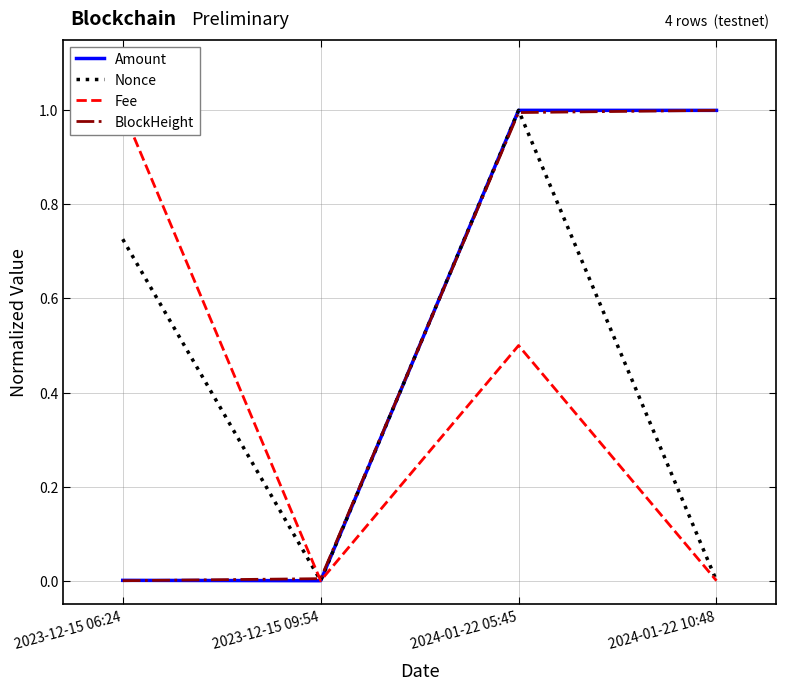

What is the maximum value shown in the chart?

1.0